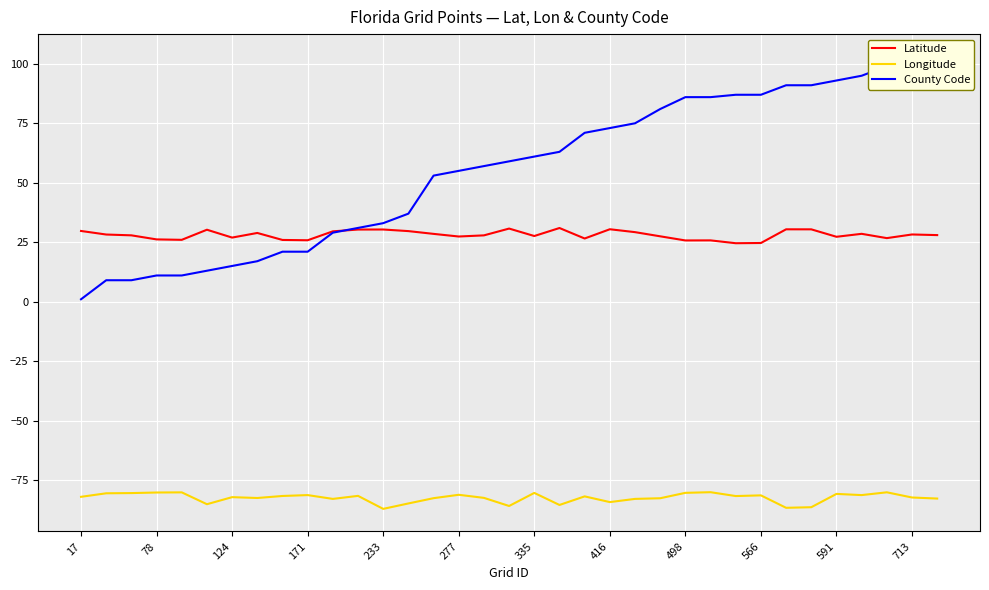

How many lines are shown in the chart?

3